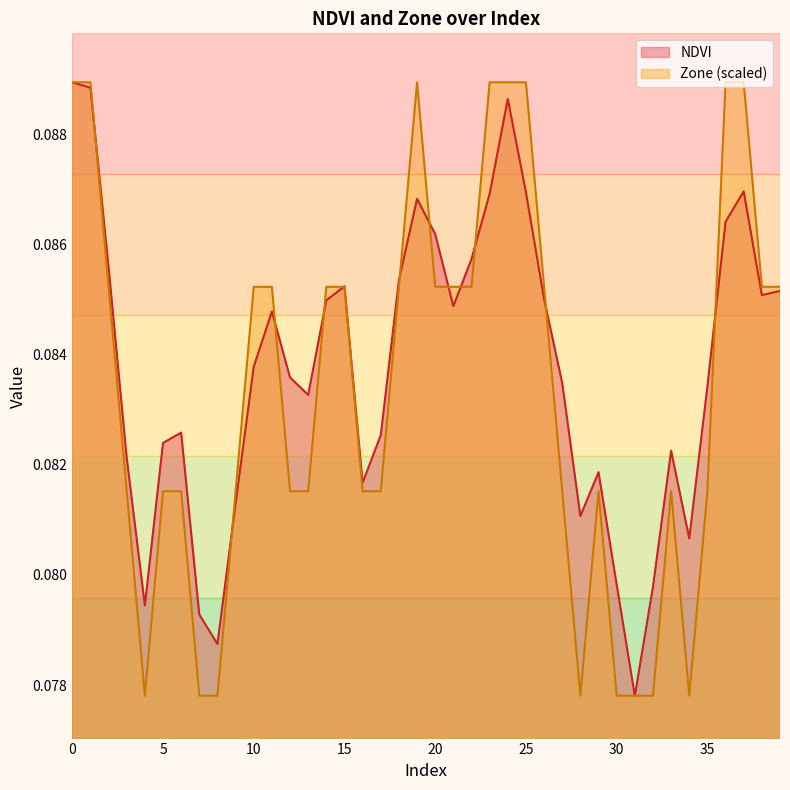

Which label corresponds to the smallest value in the chart?

31